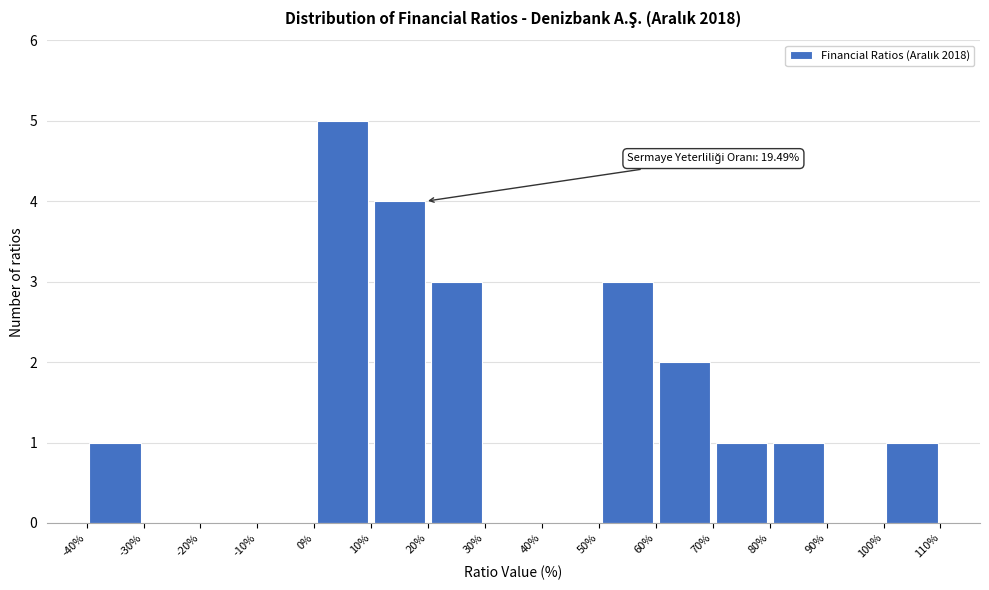

Over which range of the x-axis is the bar tallest?

0% to 10%